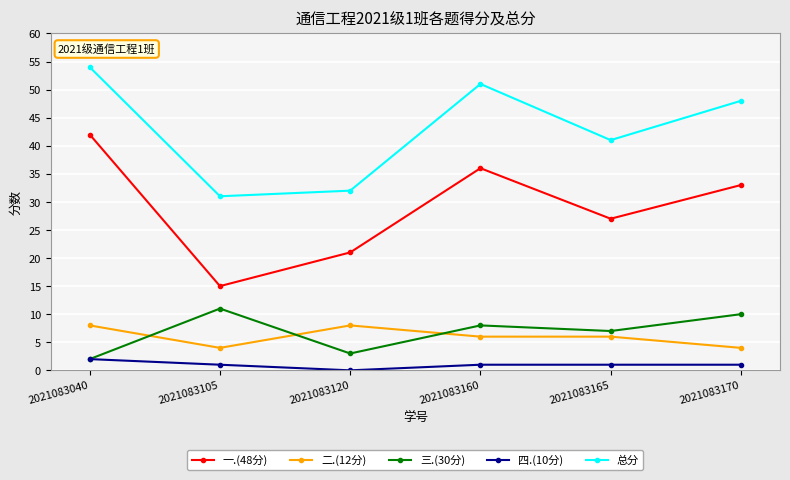

Reading right to left, extract all data points from this chart.

一.(48分): 33	27	36	21	15	42
二.(12分): 4	6	6	8	4	8
三.(30分): 10	7	8	3	11	2
四.(10分): 1	1	1	0	1	2
总分: 48	41	51	32	31	54